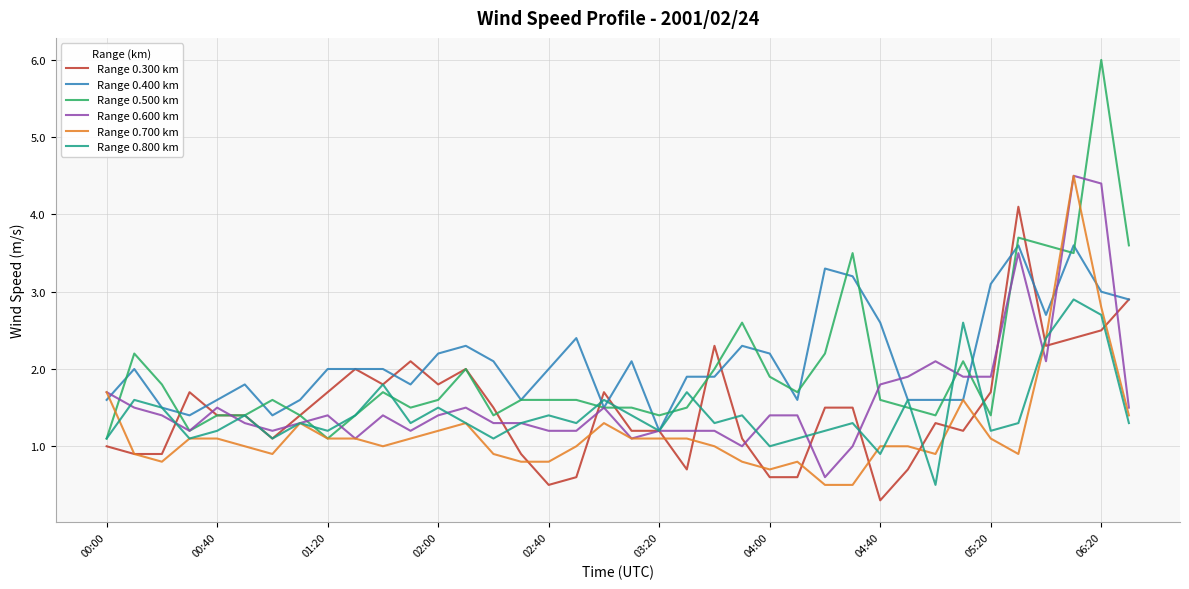

Which series has the largest range (max minus min)?

Range 0.500 km